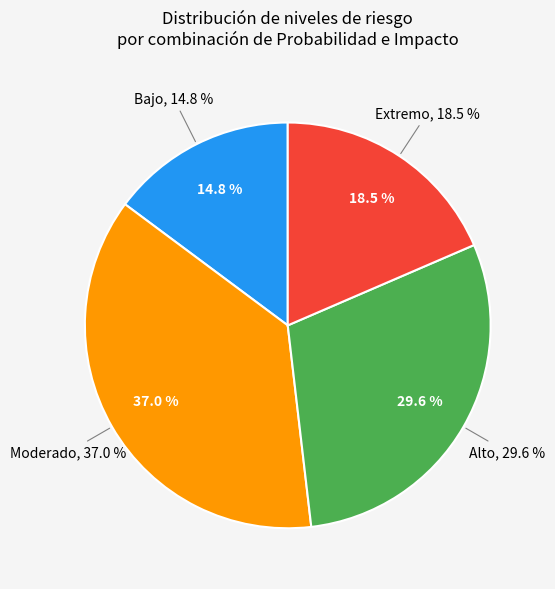

True or false: 14 accounts for 15% of the total.

False